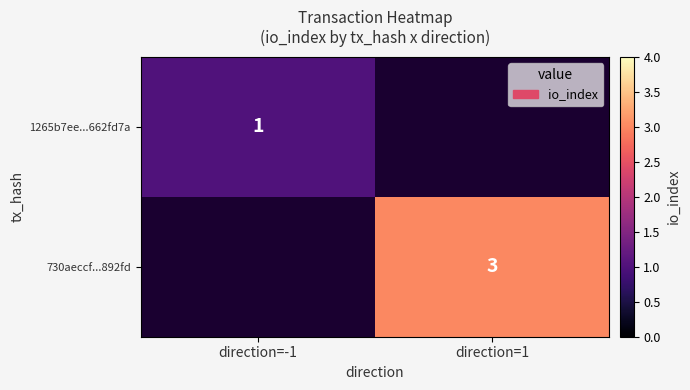

What is the smallest value displayed?

1.0